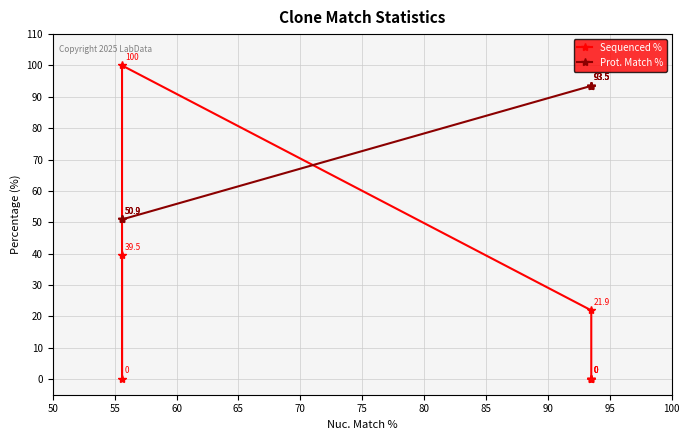

What are all the series names shown in the legend?

Sequenced %, Prot. Match %